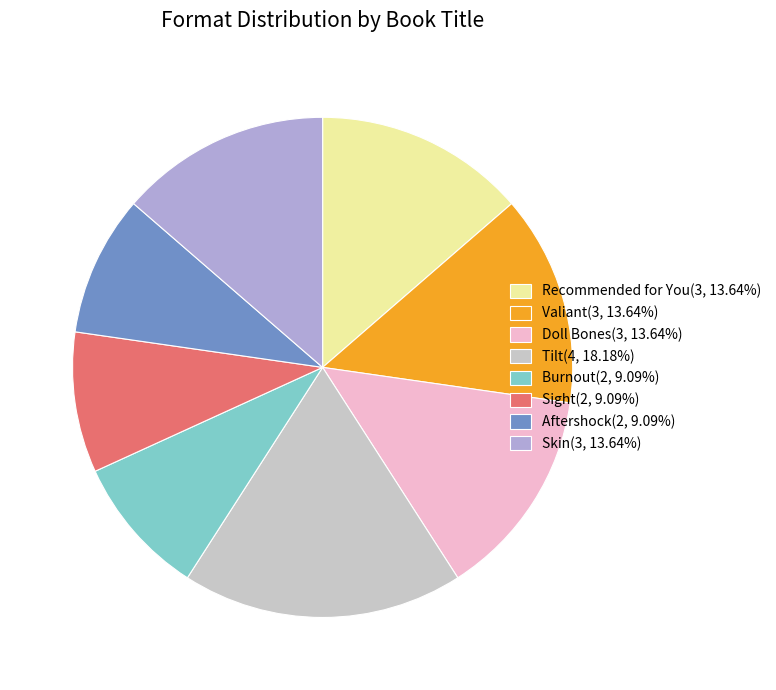

Which category has the biggest portion of the pie?

Tilt